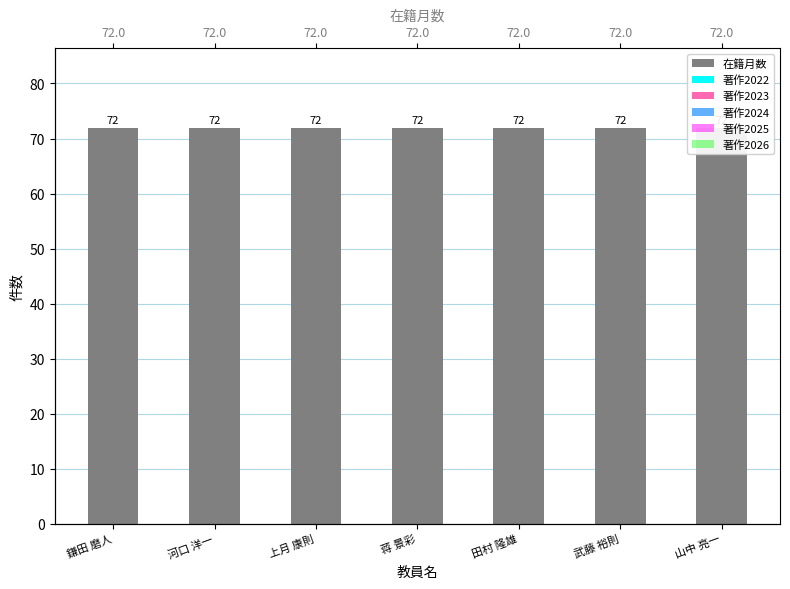

Which category has the highest value across all series?

鎌田 磨人